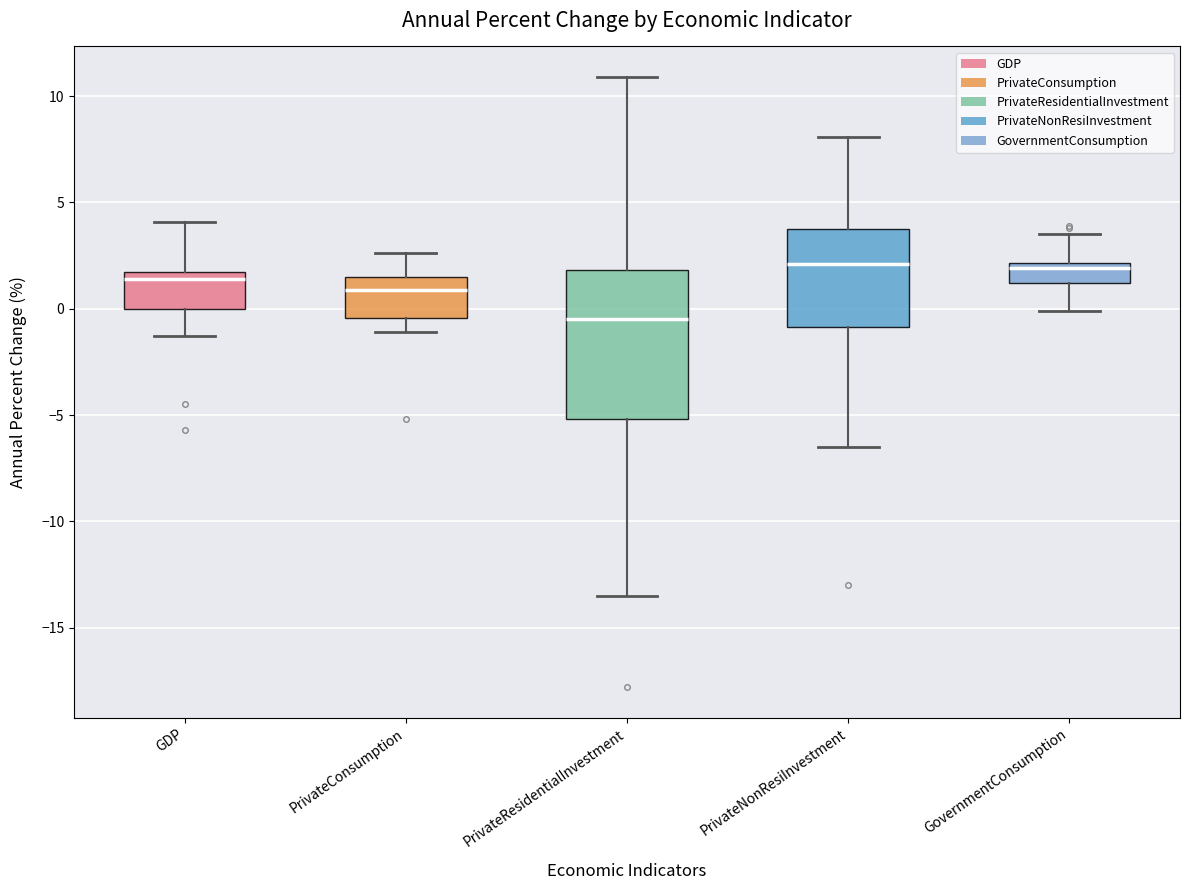

Reading left to right, read every box against the y-axis: the position of its median line, the range the box covers, and the ends of its whiskers. The values are not printed on the chart, so give them approximately, as read against the axis.

GDP: median 1.5, box 0.0 to 2.0, whiskers -1.5 to 4.0
PrivateConsumption: median 1.0, box -0.5 to 1.5, whiskers -1.0 to 2.5
PrivateResidentialInvestment: median -0.5, box -5.0 to 2.0, whiskers -13.5 to 11.0
PrivateNonResiInvestment: median 2.0, box -1.0 to 4.0, whiskers -6.5 to 8.0
GovernmentConsumption: median 2.0 (just below the box's upper edge), box 1.0 to 2.0, whiskers 0.0 to 3.5